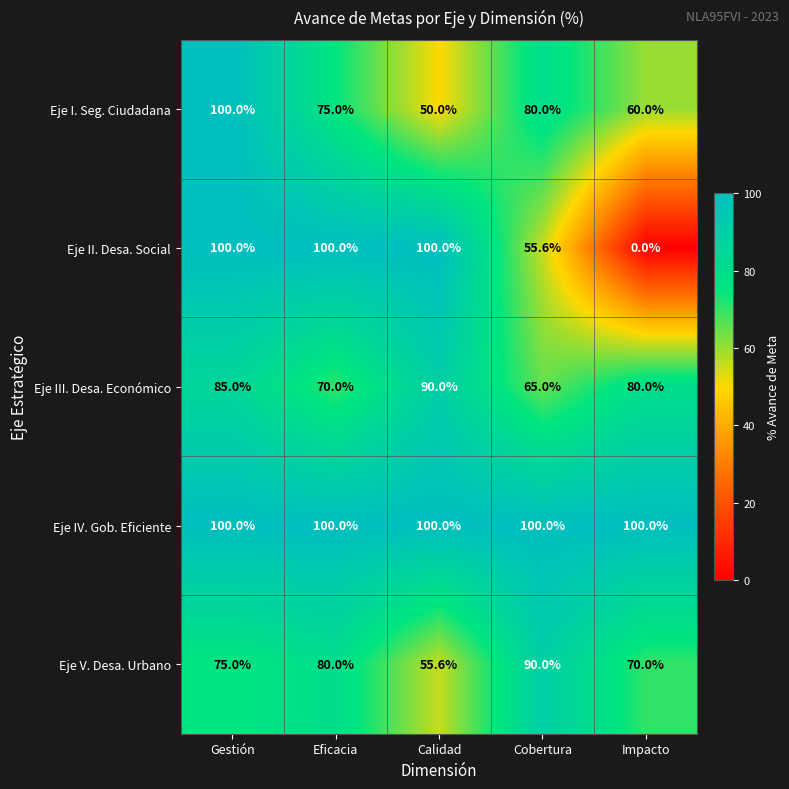

Reading right to left, list all the values displayed in this chart.

Eje I. Seg. Ciudadana: 60.0	80.0	50.0	75.0	100.0
Eje II. Desa. Social: 0.0	55.6	100.0	100.0	100.0
Eje III. Desa. Económico: 80.0	65.0	90.0	70.0	85.0
Eje IV. Gob. Eficiente: 100.0	100.0	100.0	100.0	100.0
Eje V. Desa. Urbano: 70.0	90.0	55.6	80.0	75.0